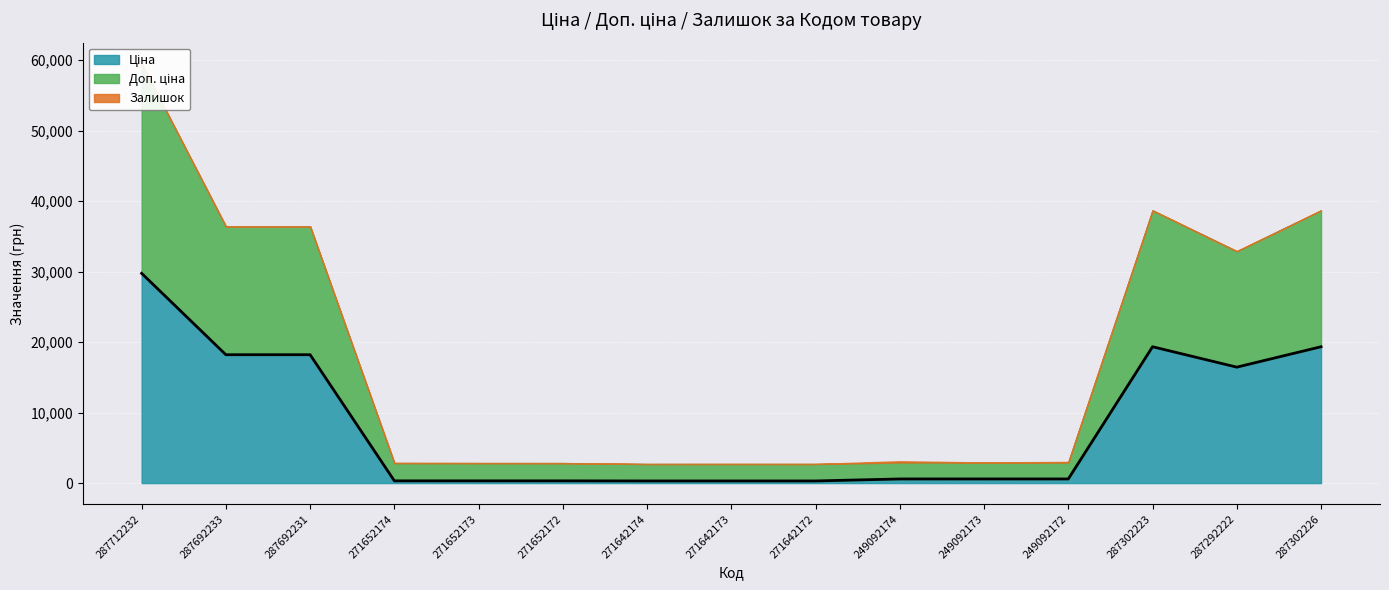

Rank the series by their maximum value, from highest to lowest.

Ціна, Доп. ціна, Залишок